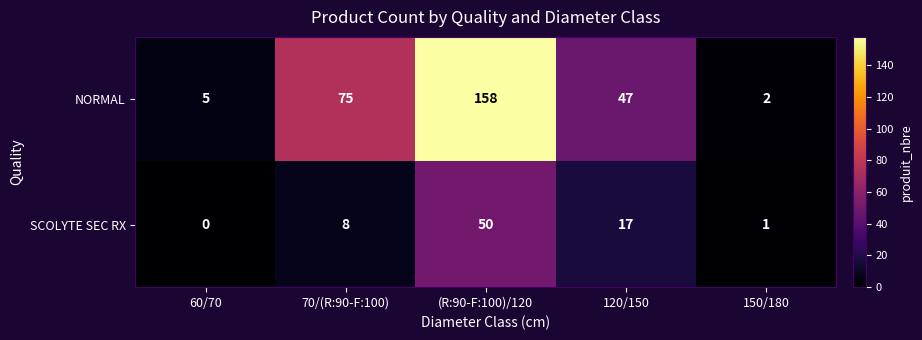

Reading left to right, what are all the values shown in this chart?

NORMAL: 60/70=5	70/(R:90-F:100)=75	(R:90-F:100)/120=158	120/150=47	150/180=2
SCOLYTE SEC RX: 60/70=0	70/(R:90-F:100)=8	(R:90-F:100)/120=50	120/150=17	150/180=1